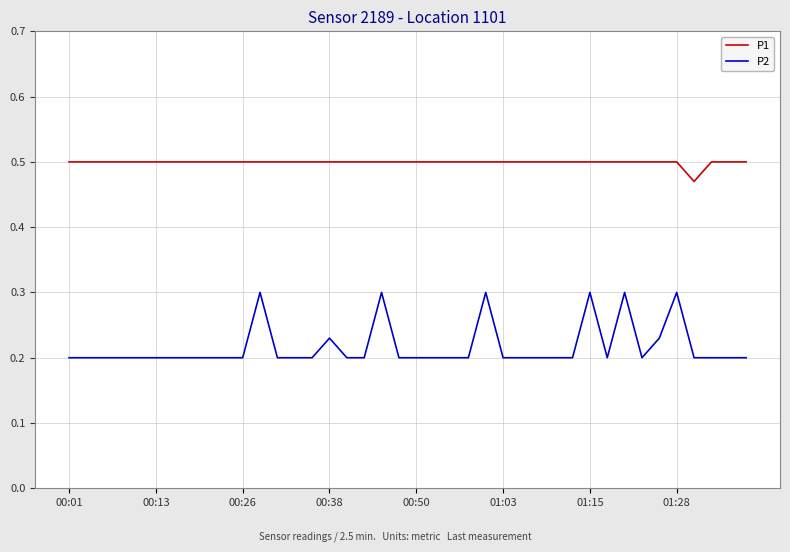

True or false: P2 and P1 cross at least once.

False